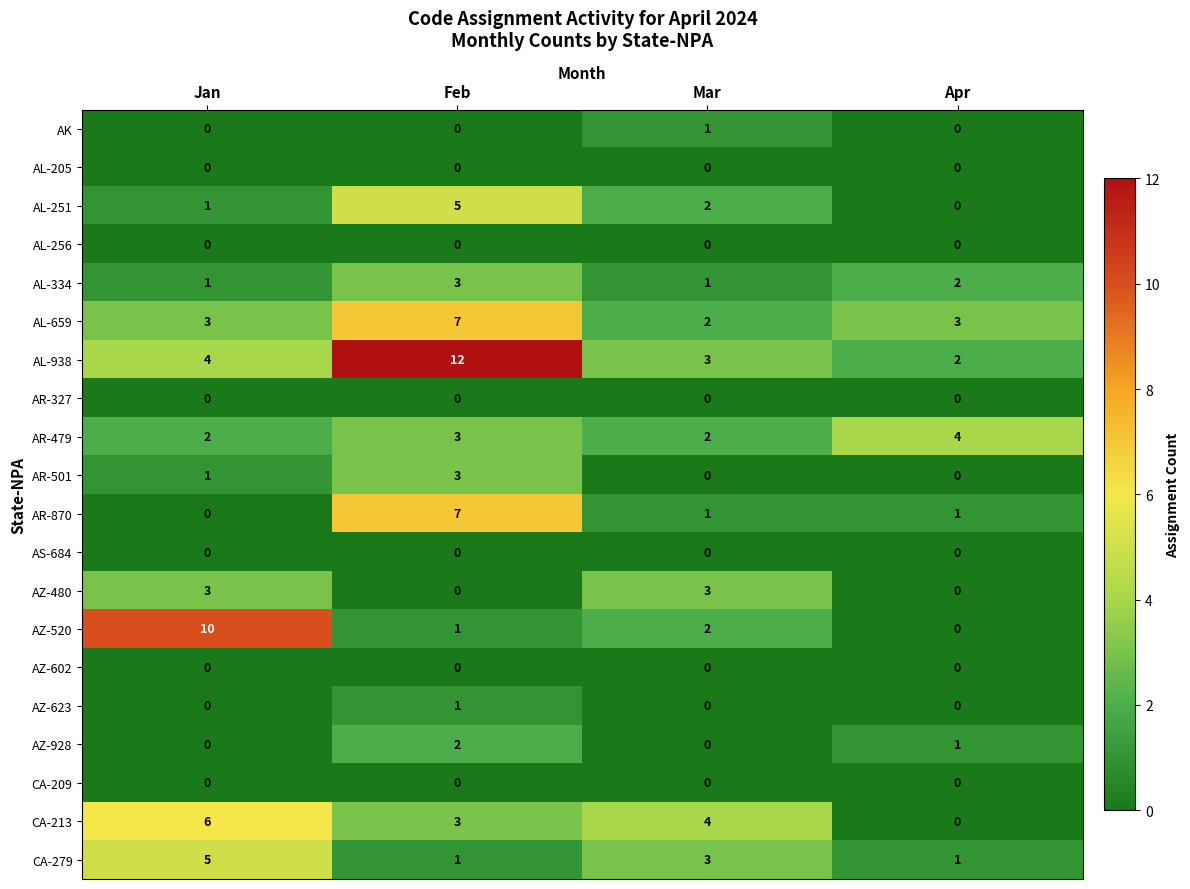

Between Feb and Mar, which series saw the biggest shift?

AL-938